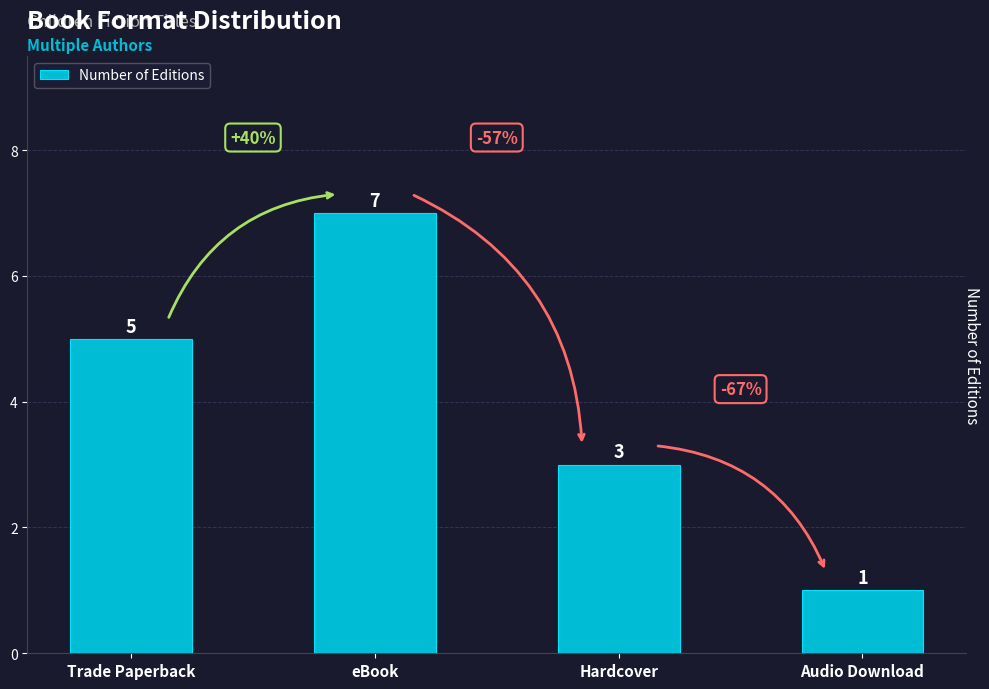

What is the value of the 1st bar from the left?

5